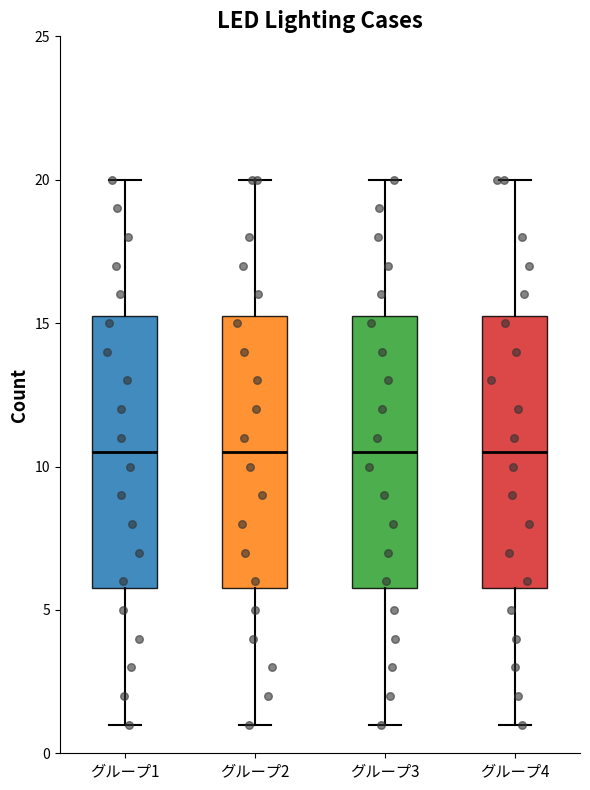

Where does the upper whisker of the box for グループ3 end on the y-axis? The values are not printed on the chart, so give them approximately, as read against the axis.

20.0